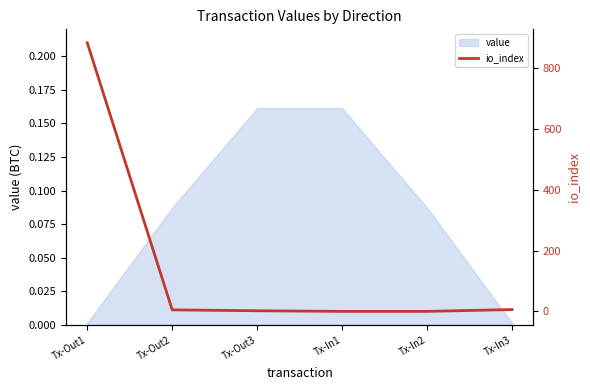

Is it true that the value at Tx-Out2 is 8?

False